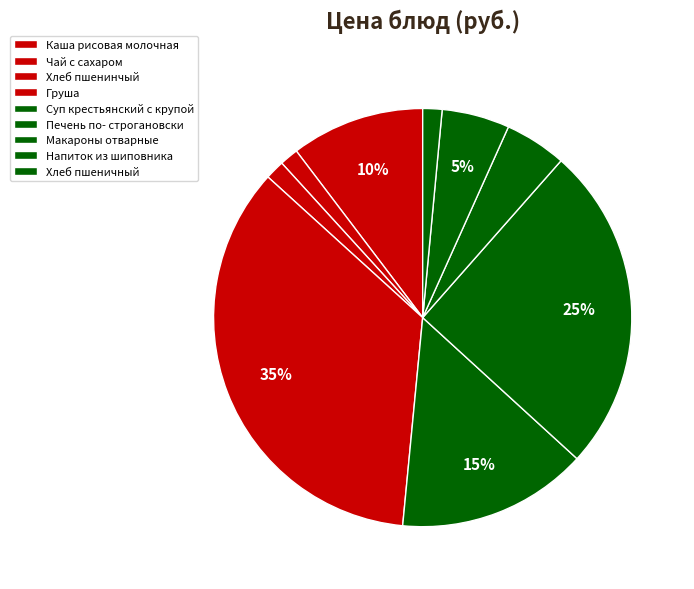

How many slices are in this pie chart?

9